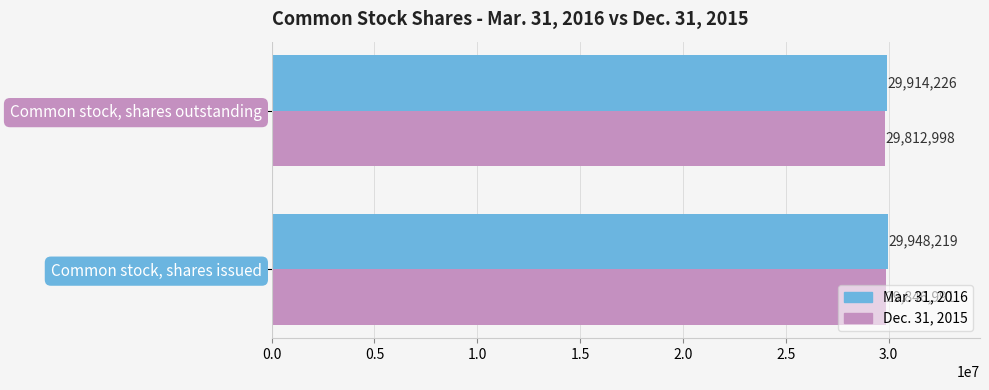

What is the sum of all Mar. 31, 2016 values?

59862445